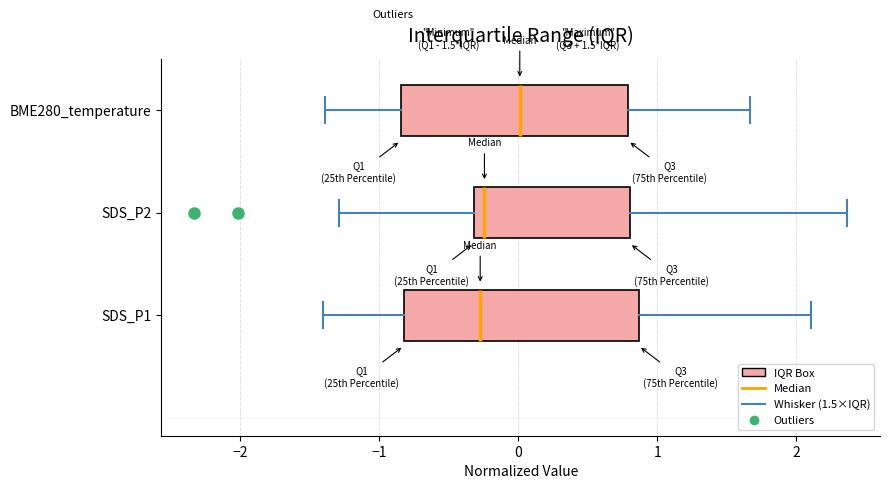

Which box's median line is the furthest to the right?

BME280_temperature